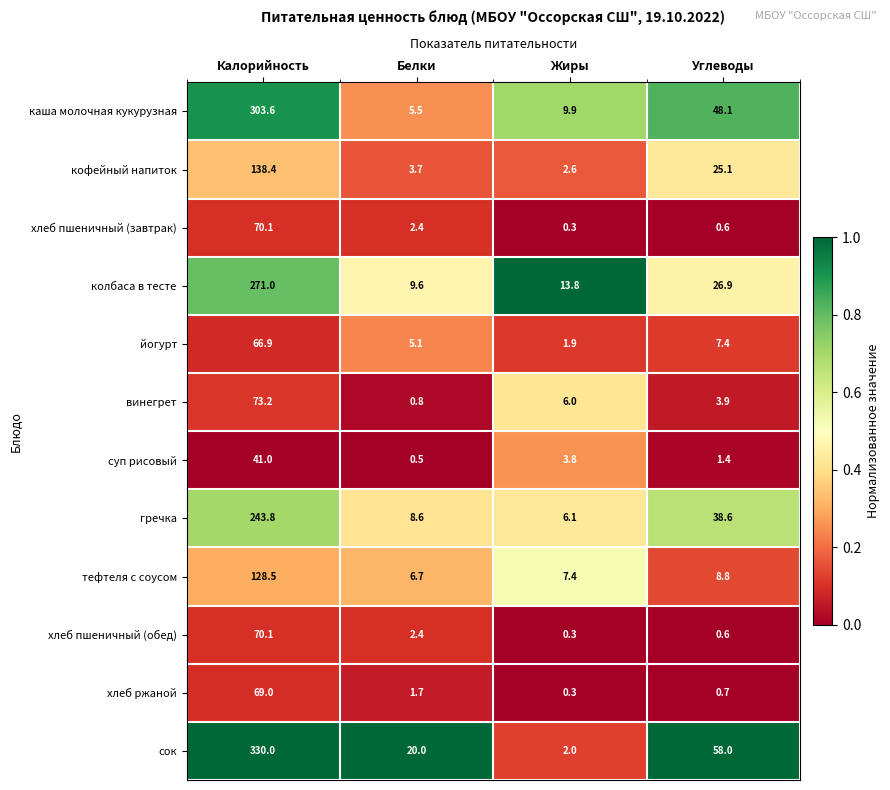

What is the difference between the хлеб пшеничный (завтрак) values at Жиры and Калорийность?

69.8